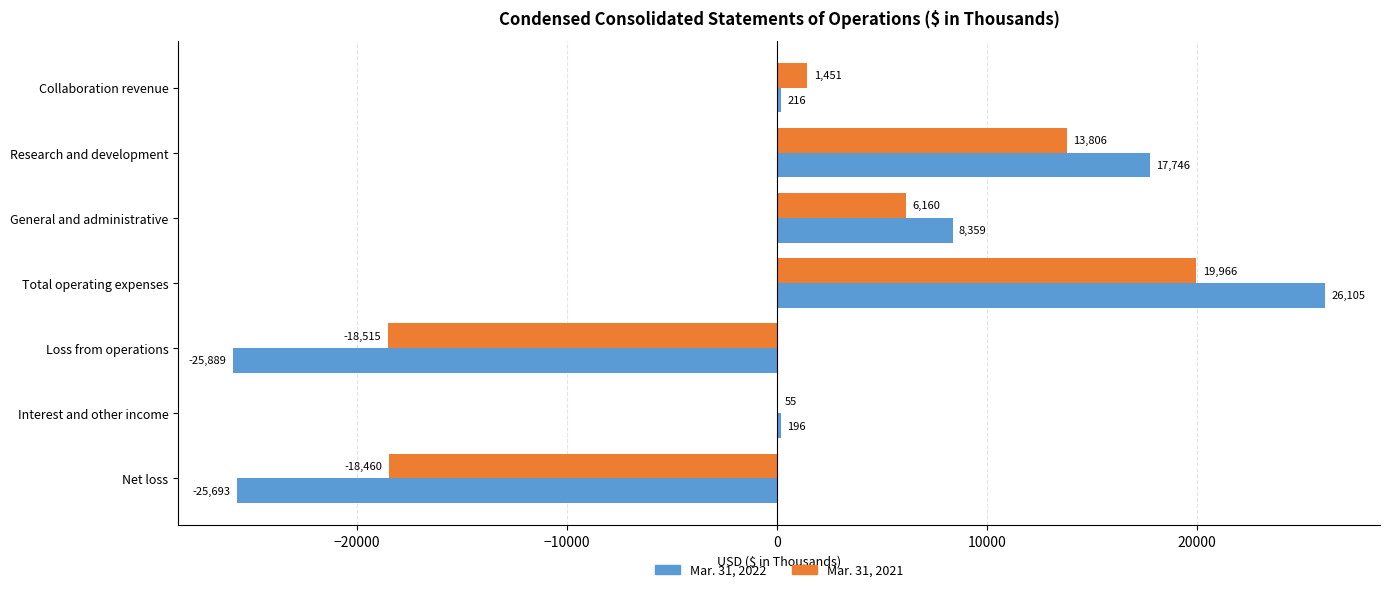

What is the sum of the Mar. 31, 2022 values at Research and development and Interest and other income?

17942